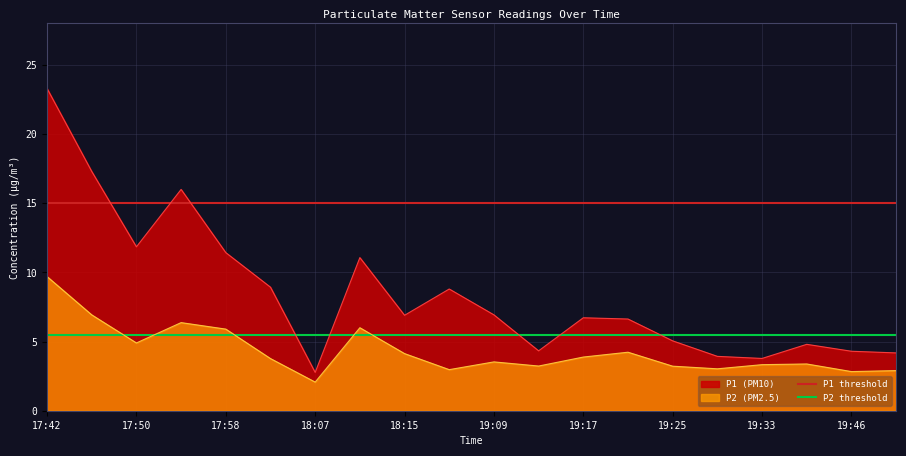

At which label does P2 (PM2.5) reach its minimum?

18:07